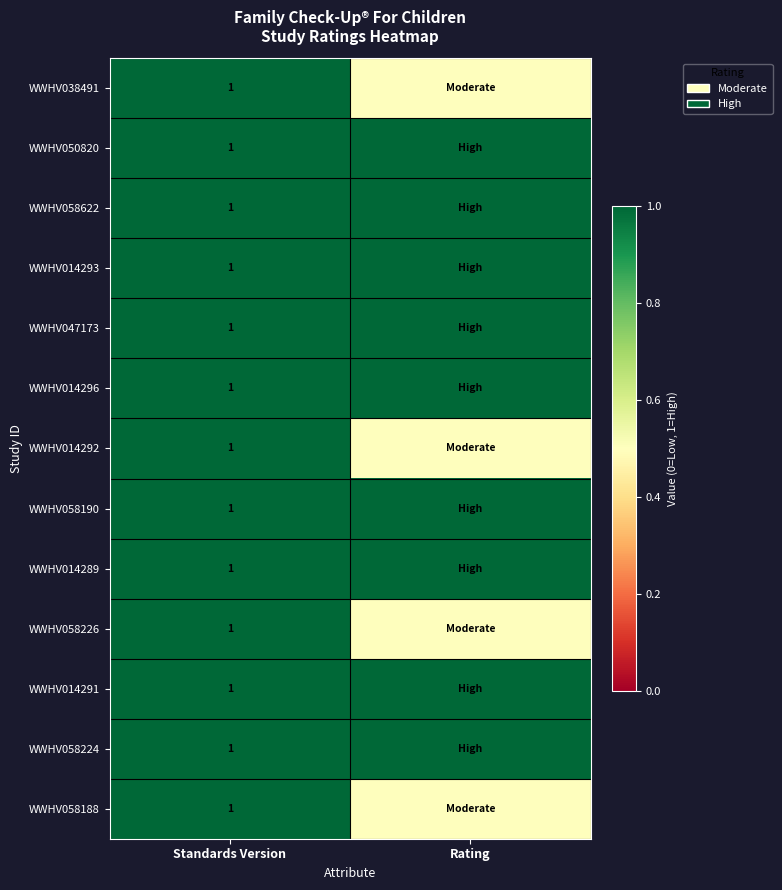

What is the total value across all series at Standards Version?

13.0